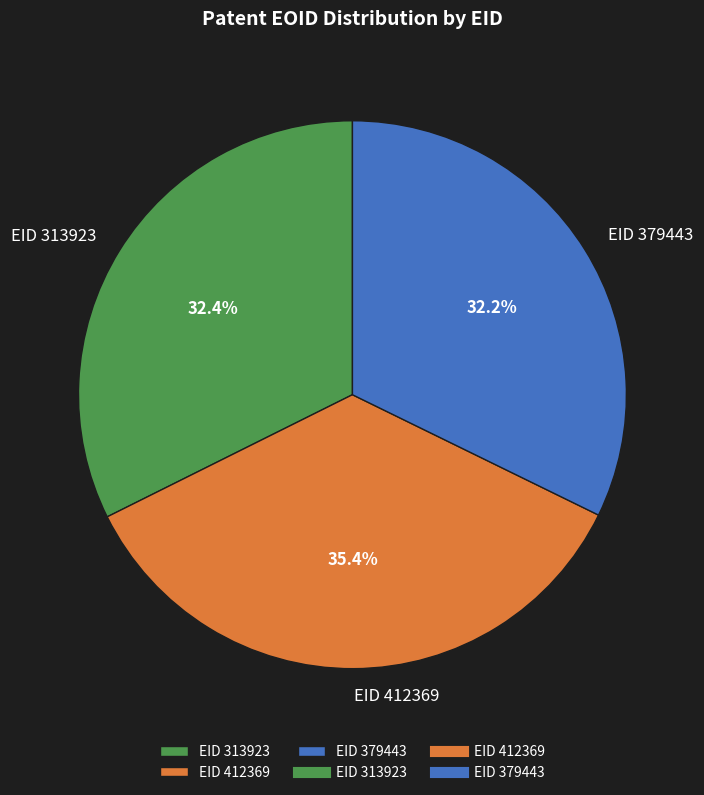

To the nearest percent, what is the difference between the EID 313923 and EID 412369 slice percentages?

3%